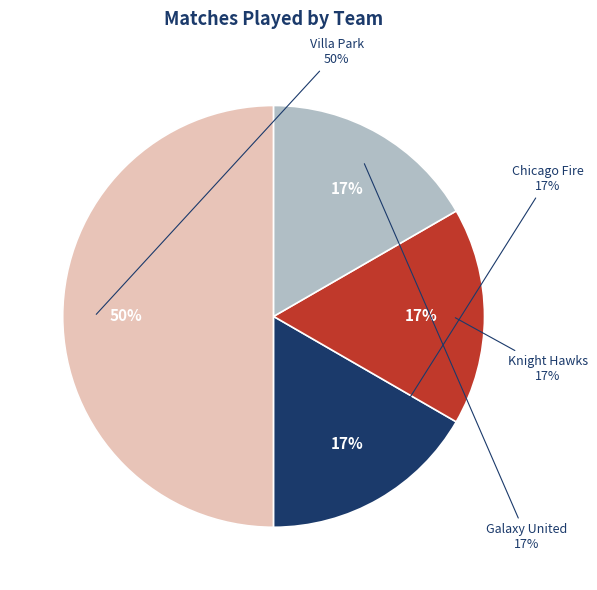

How many slices are in this pie chart?

4